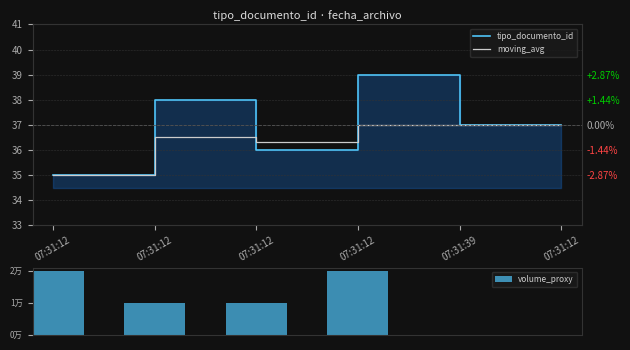

What are all the series names shown in the legend?

tipo_documento_id, moving_avg, volume_proxy